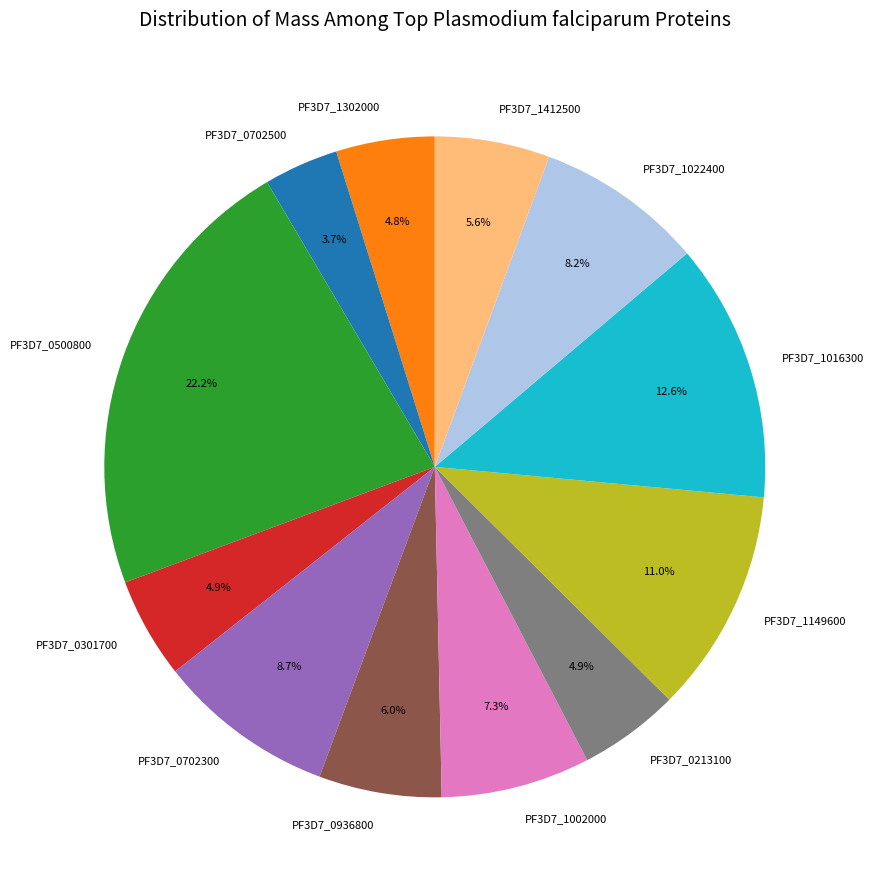

The PF3D7_1302000 slice represents 5% of the pie. True or false?

True